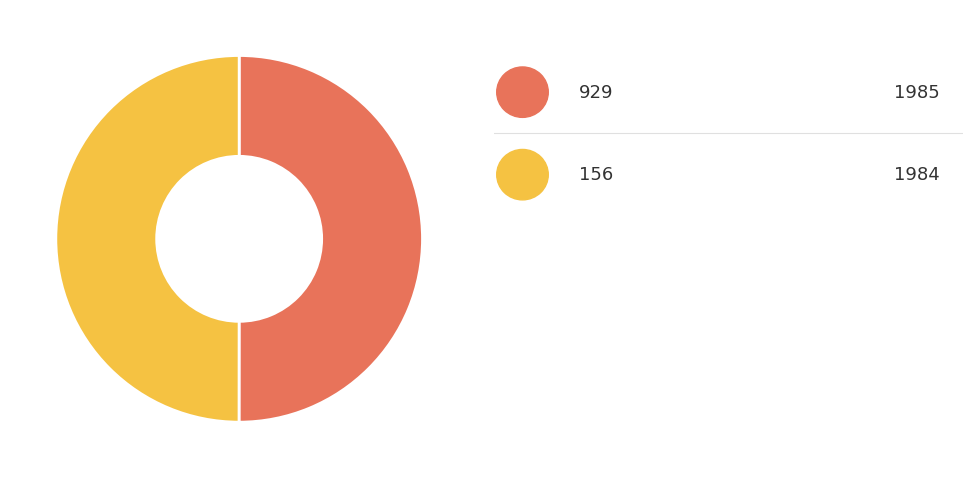

Which slice is the largest?

929